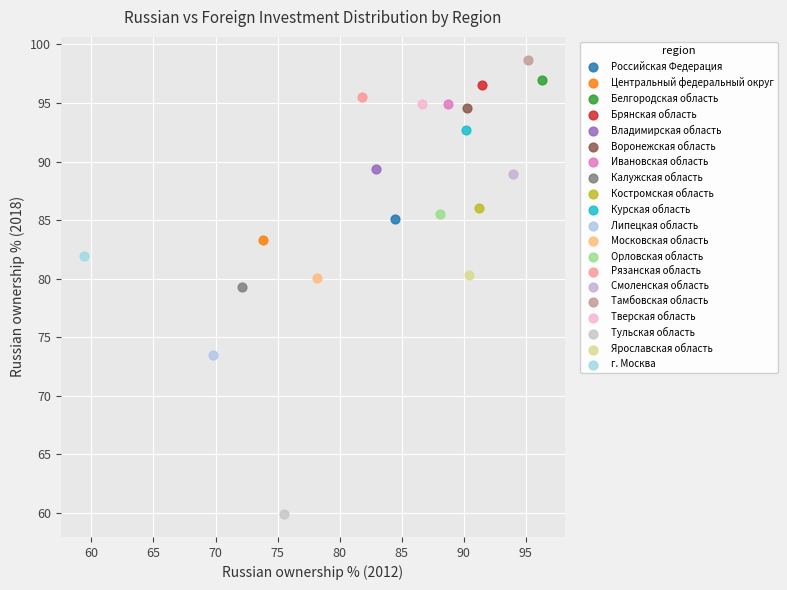

Which series contains the lowest Y value?

Тульская область